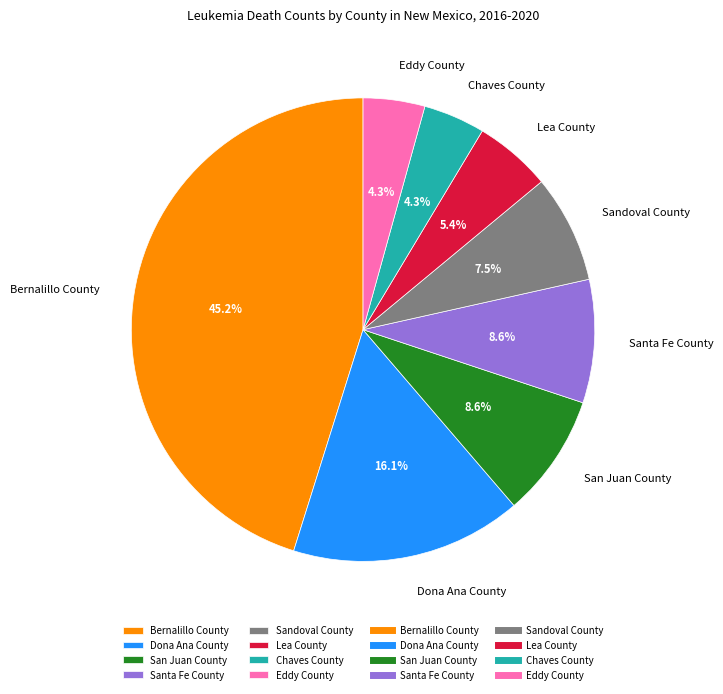

What is the total percentage of Sandoval County and San Juan County?

16.1%